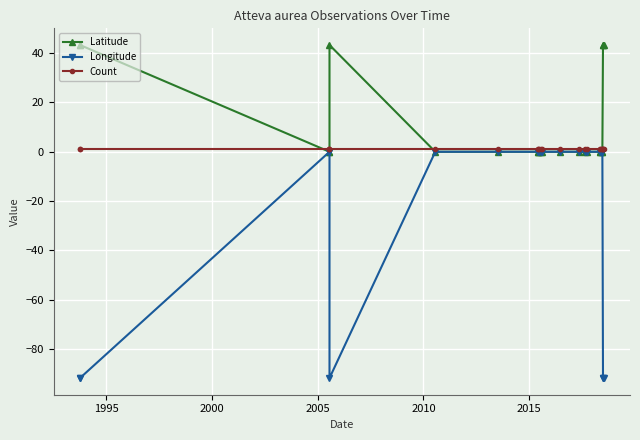

Rank the series by their average value, from lowest to highest.

Longitude, Count, Latitude